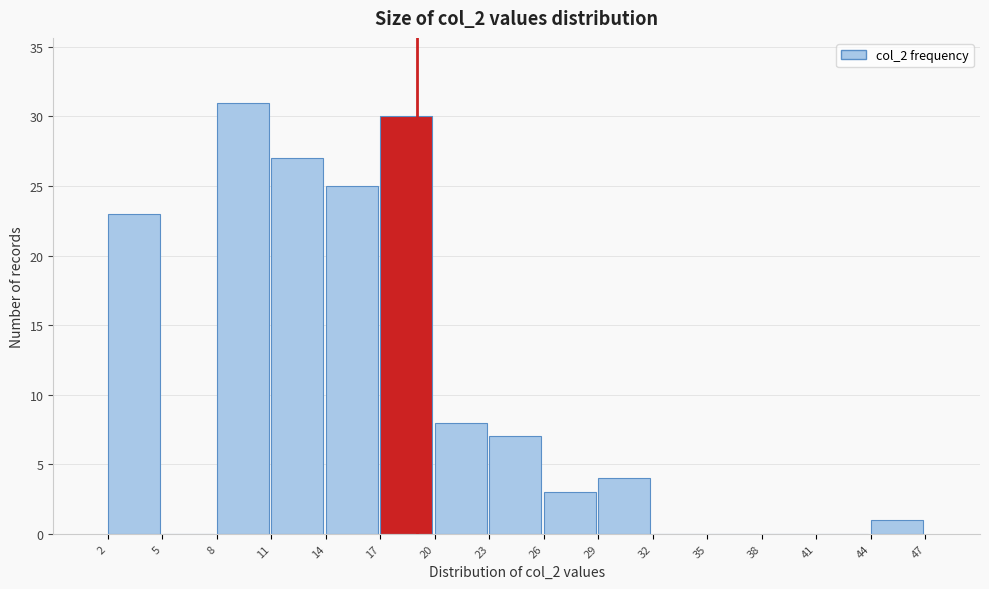

Reading left to right, transcribe this chart: for each bar, give the range it covers on the x-axis and its height. The values are not printed on the chart, so give them approximately, as read against the axis.

2 to 5: 23
5 to 8: 0
8 to 11: 31
11 to 14: 27
14 to 17: 25
17 to 20: 30
20 to 23: 8
23 to 26: 7
26 to 29: 3
29 to 32: 4
32 to 35: 0
35 to 38: 0
38 to 41: 0
41 to 44: 0
44 to 47: 1